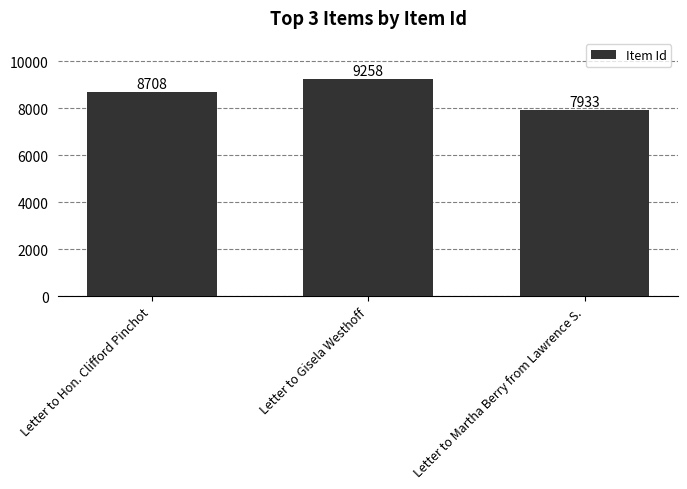

The chart shows a value of 4970 at Letter to Hon. Clifford Pinchot. True or false?

False